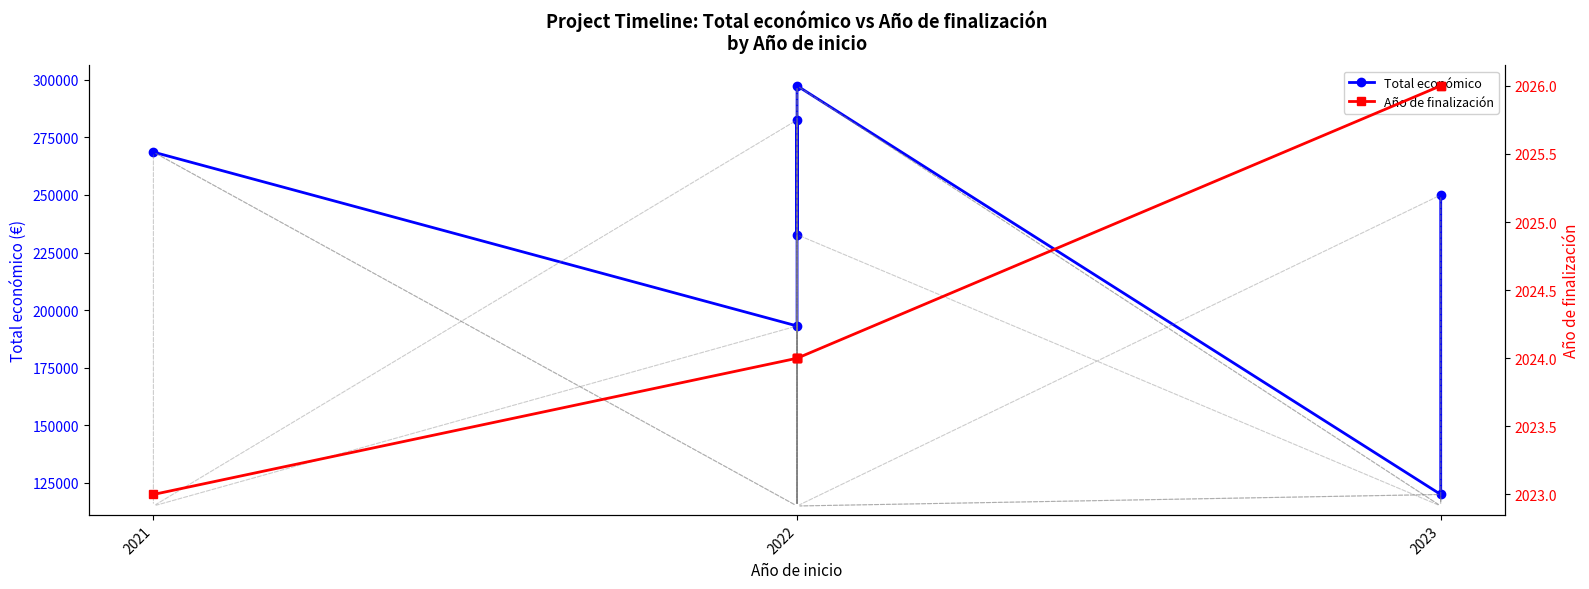

Is it true that Año de finalización equals 2836 at 2021?

False